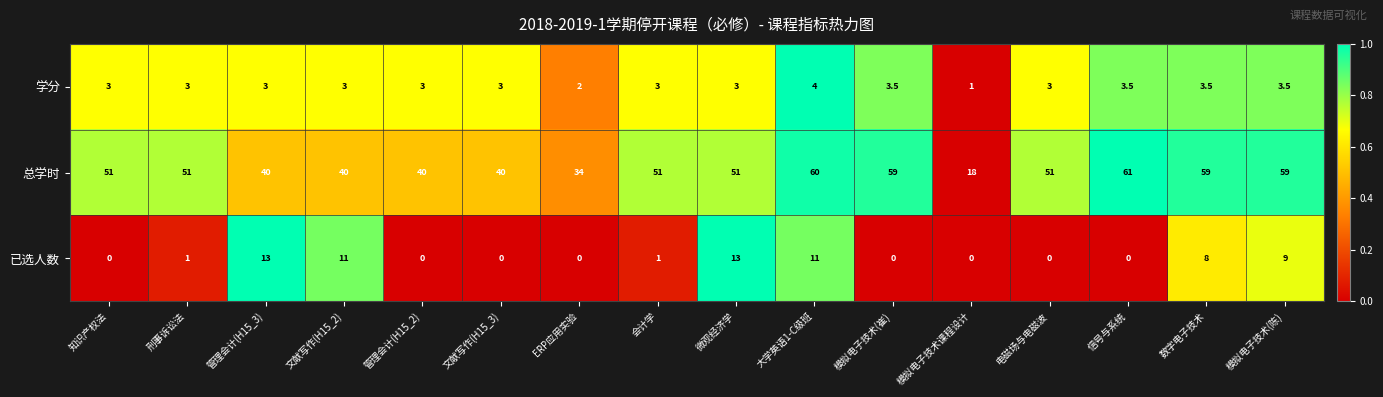

The value of 已选人数 at 模拟电子技术(崔) is -4.2. True or false?

False